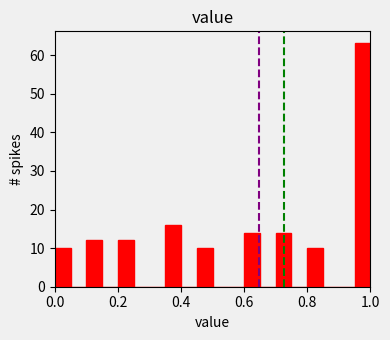

Around what value on the x-axis is the tallest bar? Give the approximate position of its centre, as read against the axis.

0.98